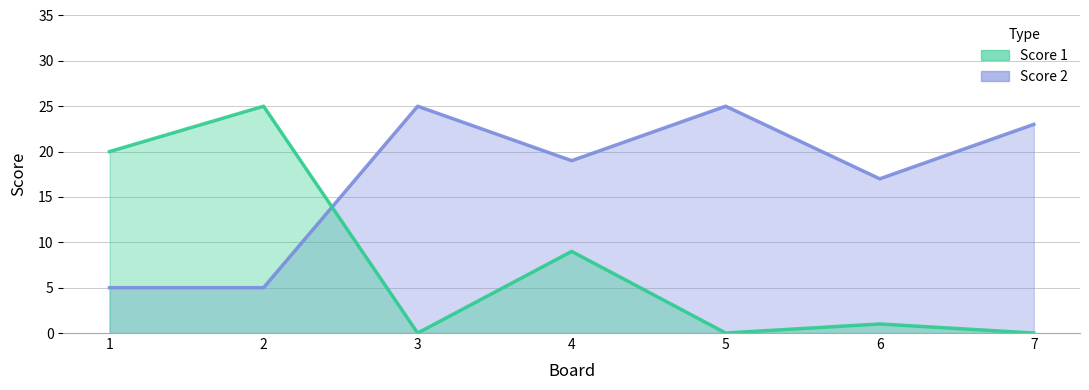

True or false: Score 1 has more than 1 interior local peaks.

True